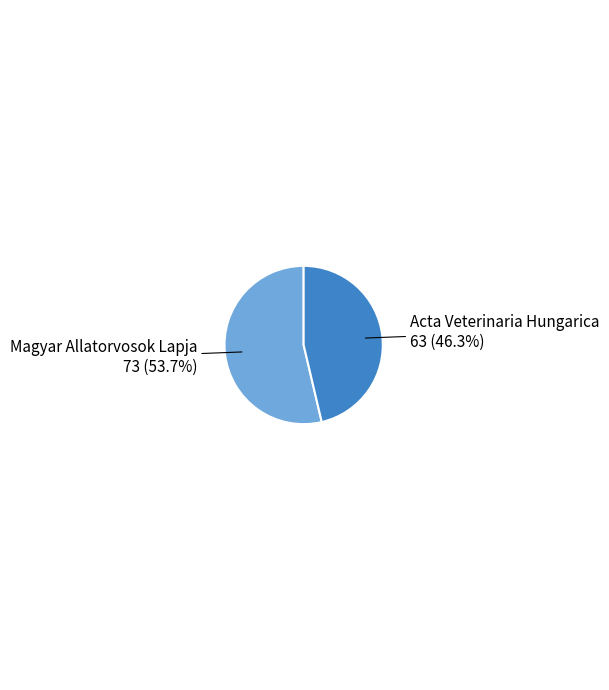

Is there any slice that represents more than half of the pie?

Yes